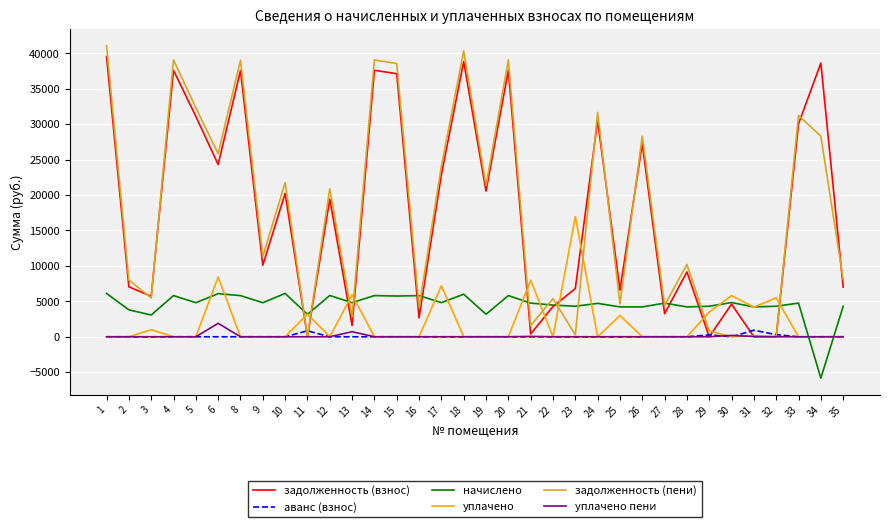

True or false: задолженность (пени) has more than 0 interior local peaks.

True